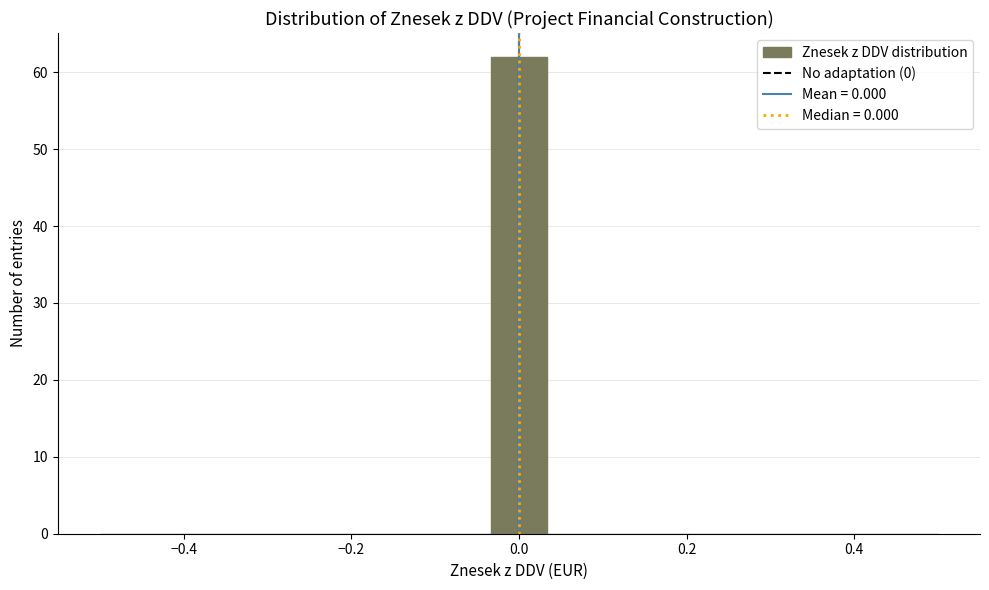

Around what value on the x-axis is the tallest bar? Give the approximate position of its centre, as read against the axis.

0.00